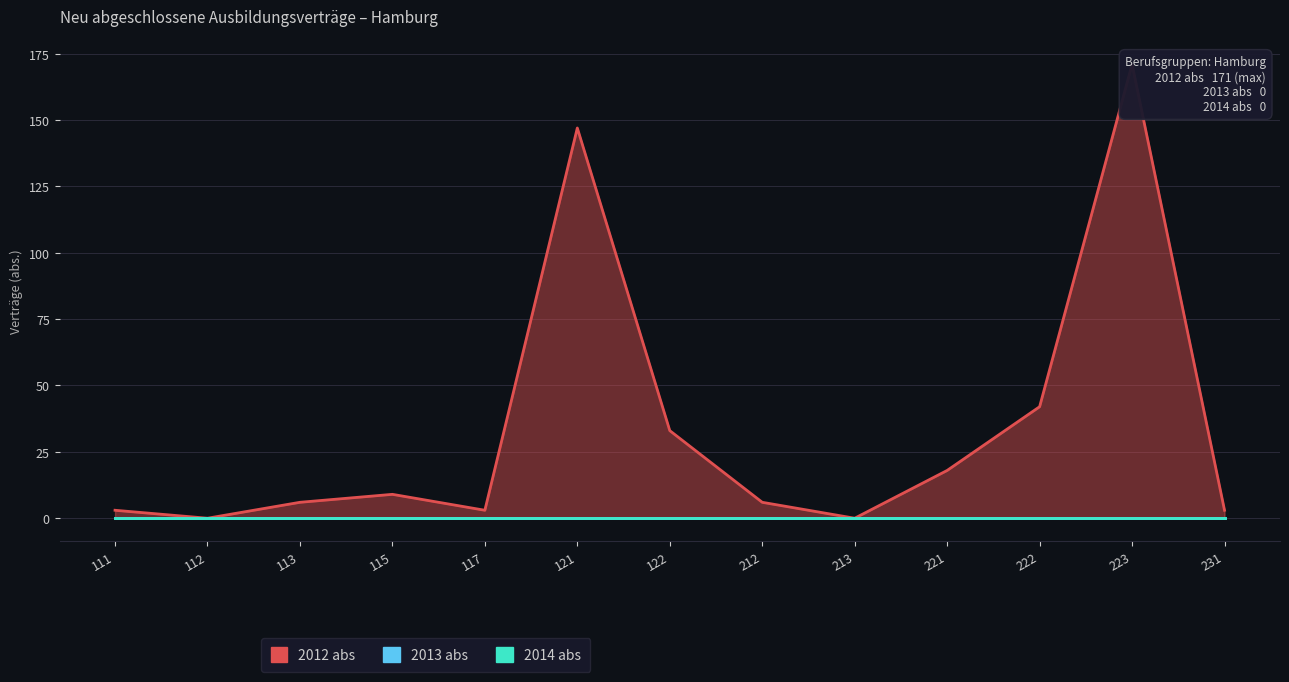

Rank the series by their maximum value, from highest to lowest.

2012 abs, 2013 abs, 2014 abs